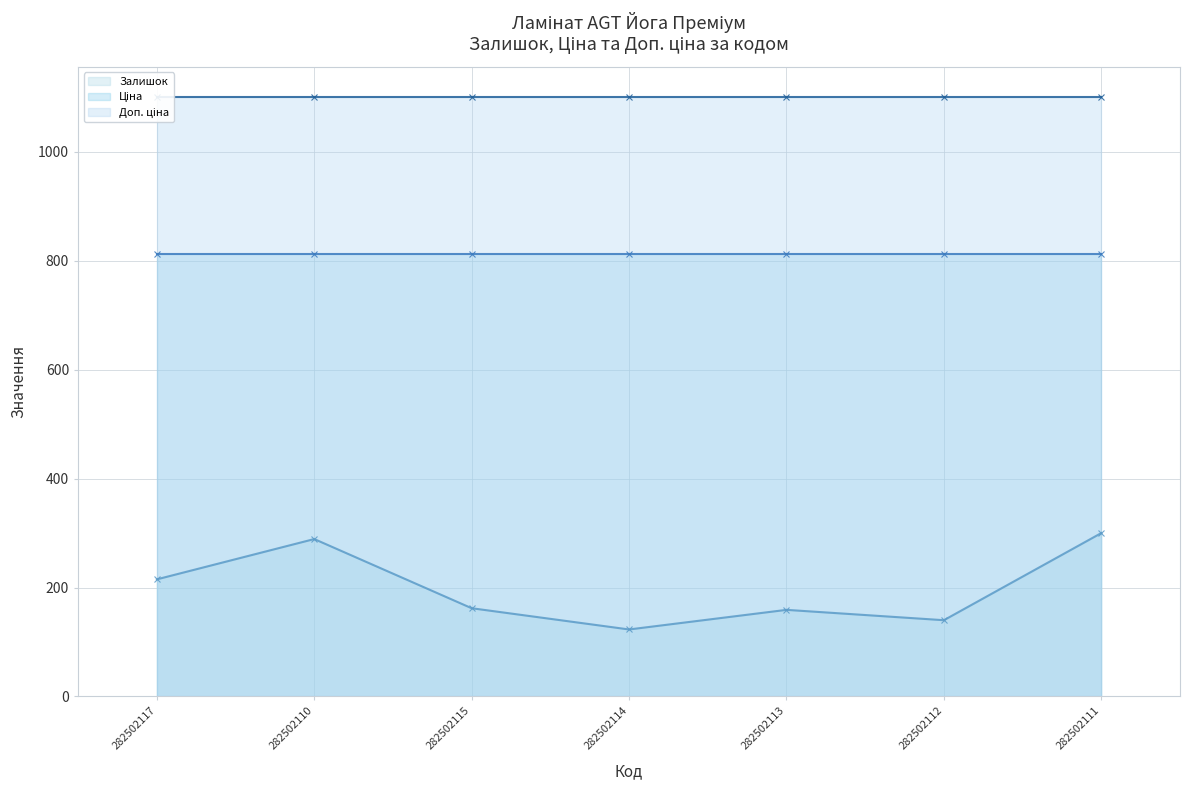

How many data points in Залишок are above 162?

3